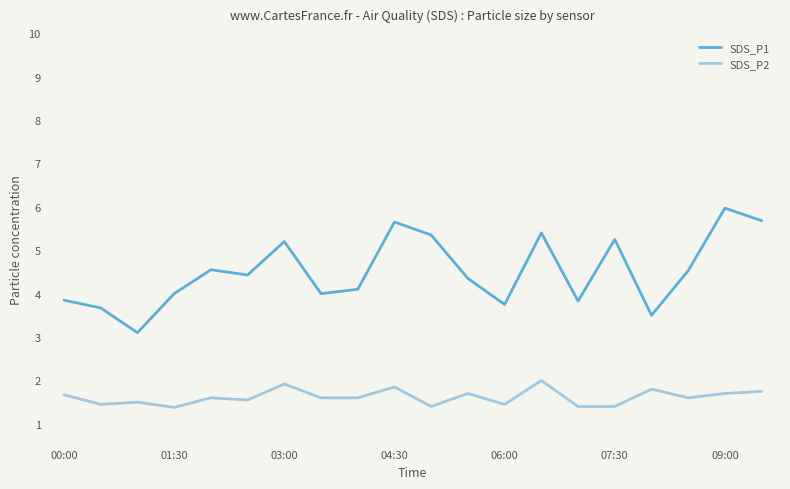

What is the minimum value shown in the chart?

1.4